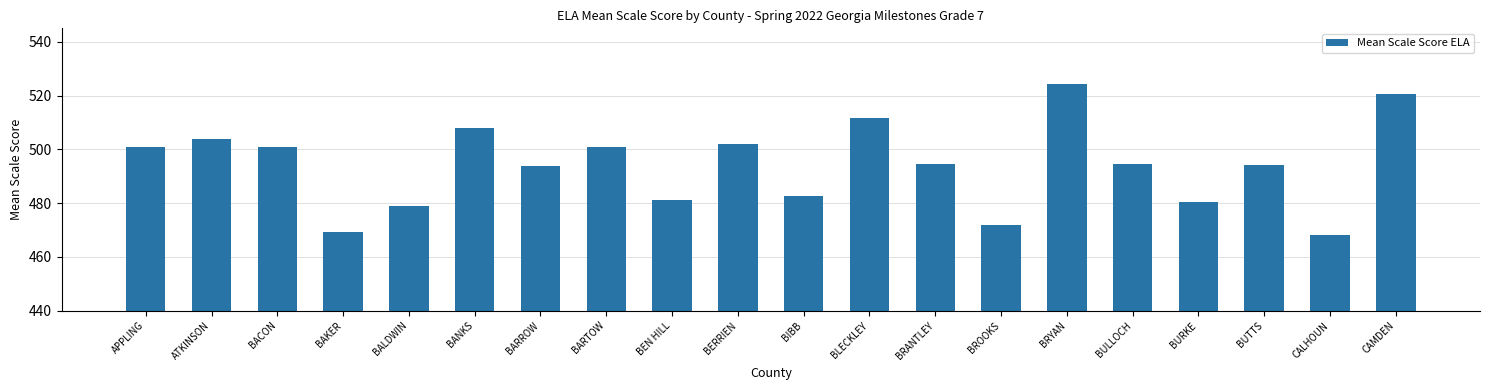

Does the chart contain stacked bars?

No